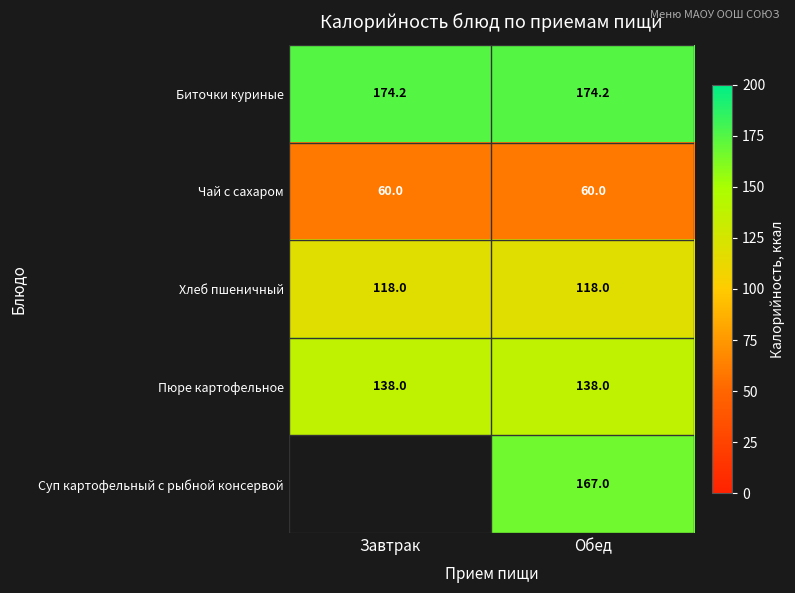

Count the number of categories in the chart.

2